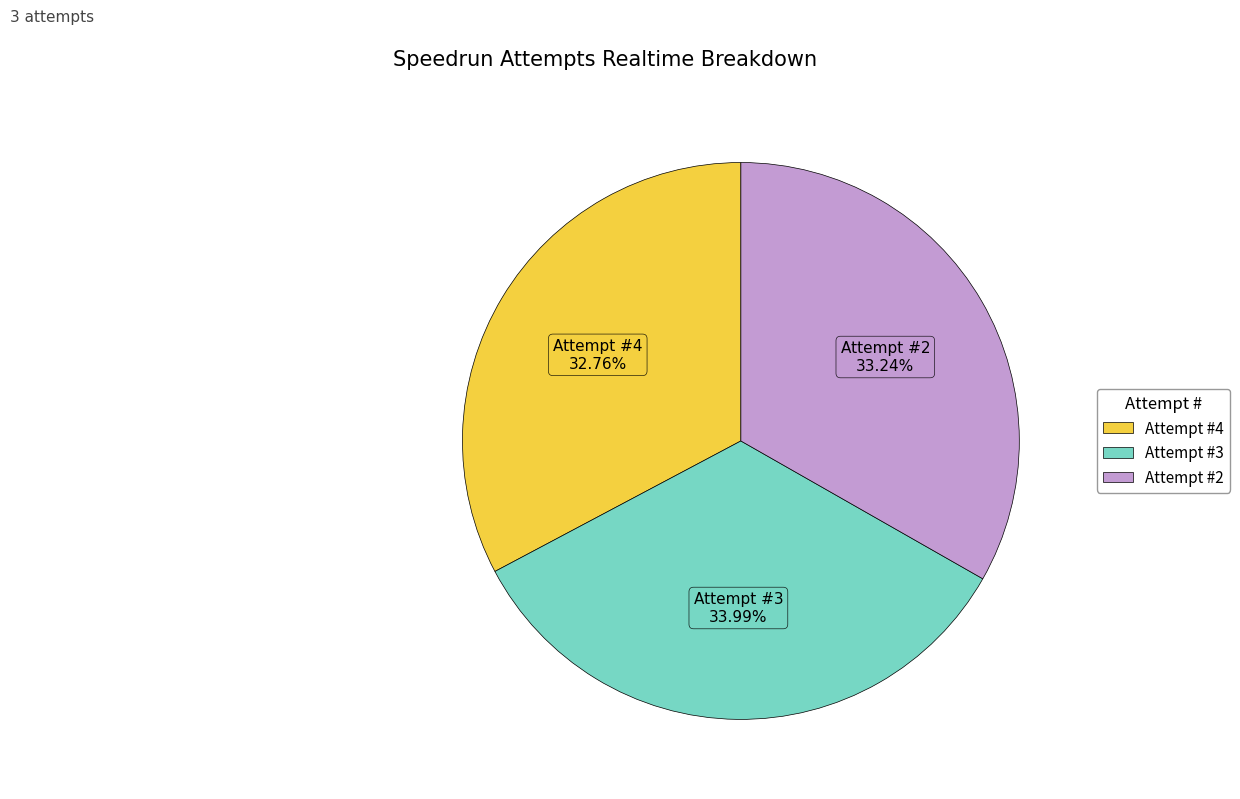

How many segments does this pie chart have?

3